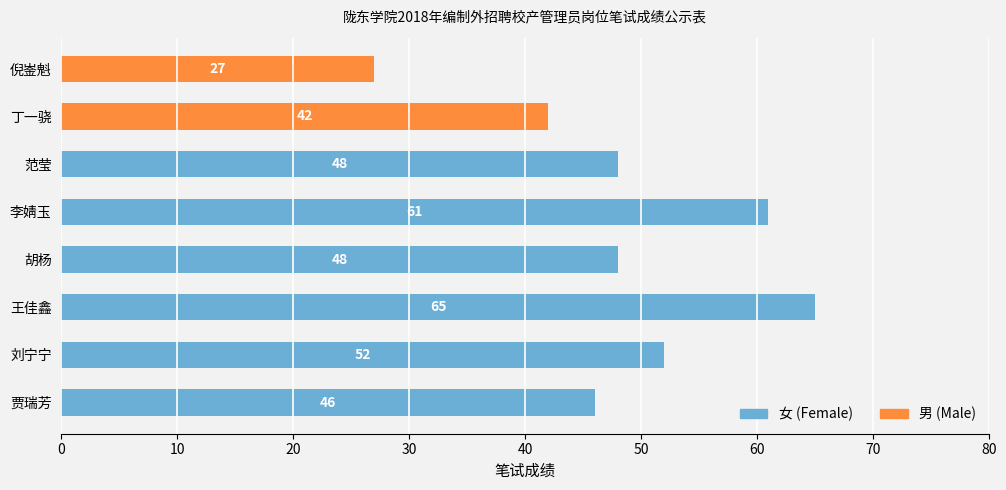

List the series in order of their overall mean, highest first.

女 (Female), 男 (Male)